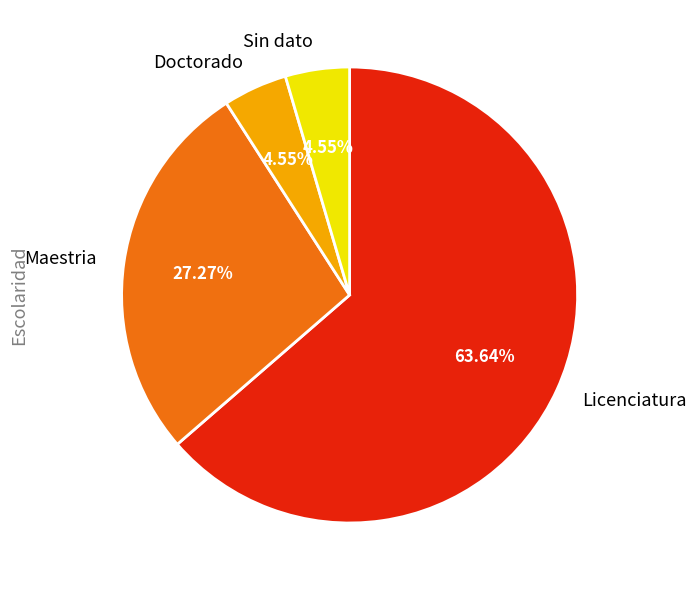

Count the number of slices in the pie.

4